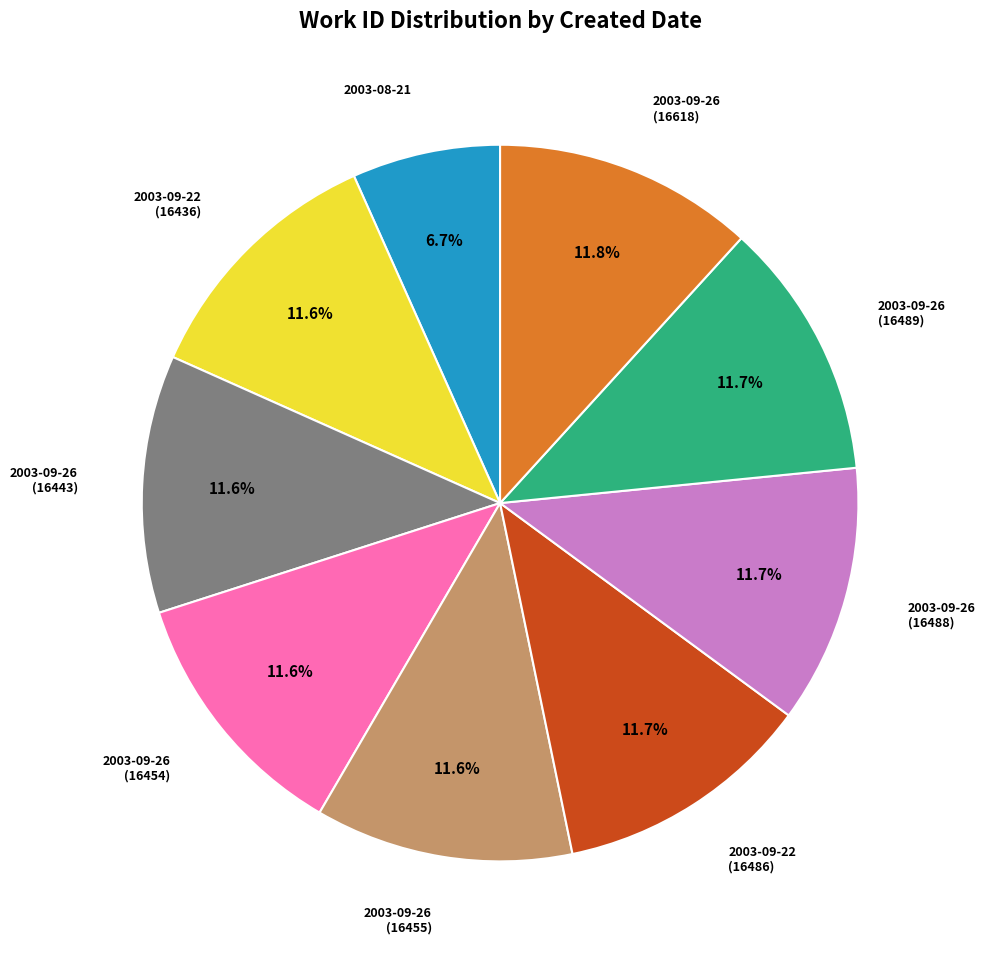

How many segments does this pie chart have?

9